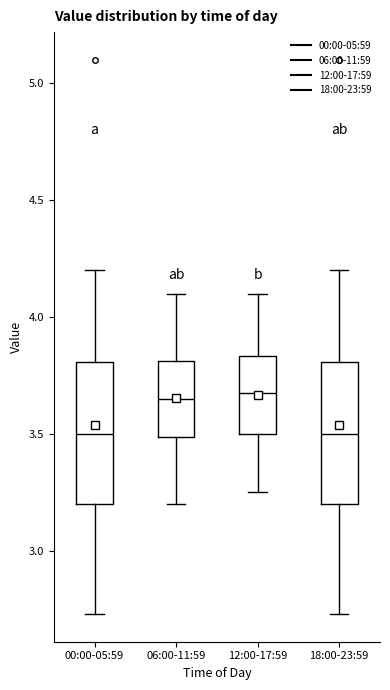

Reading left to right, transcribe this box plot: for each box, give where its median line is, the range the box spans, and where its two whiskers end, as read against the y-axis. The values are not printed on the chart, so give them approximately, as read against the axis.

00:00-05:59: median 3.50, box 3.20 to 3.80, whiskers 2.75 to 4.20
06:00-11:59: median 3.65, box 3.50 to 3.80, whiskers 3.20 to 4.10
12:00-17:59: median 3.70, box 3.50 to 3.85, whiskers 3.25 to 4.10
18:00-23:59: median 3.50, box 3.20 to 3.80, whiskers 2.75 to 4.20